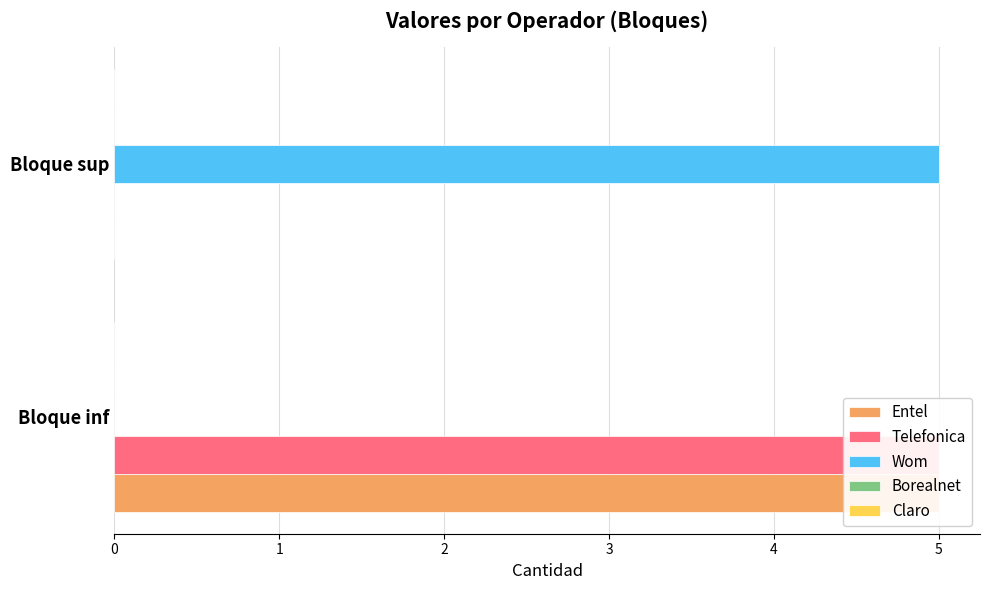

List the series in order of their peak value, lowest first.

Claro, Borealnet, Entel, Telefonica, Wom